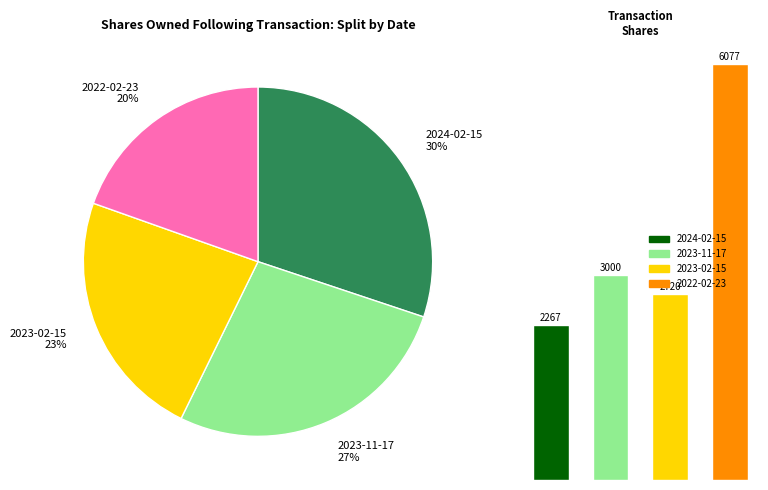

How many slices are in this pie chart?

4